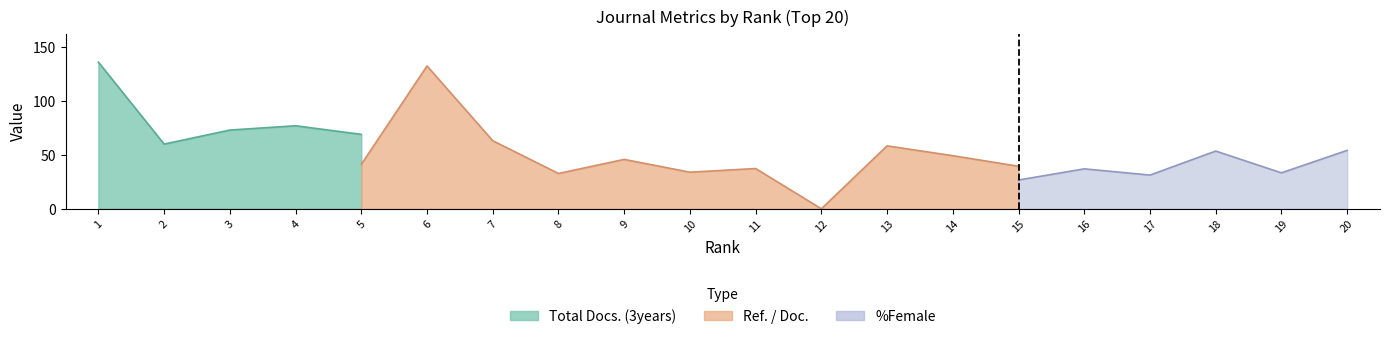

Which category has the lowest value across all series?

12